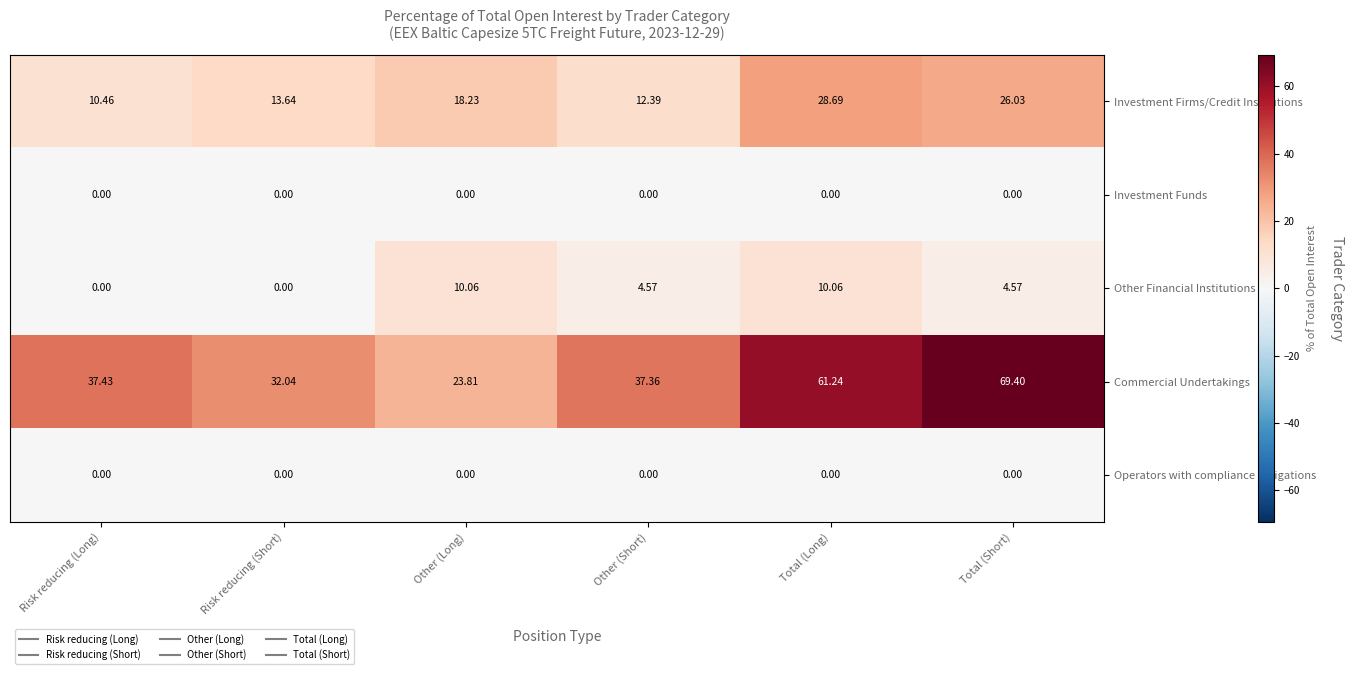

Which category has the highest value in the Investment Firms/Credit Institutions series?

Total (Long)